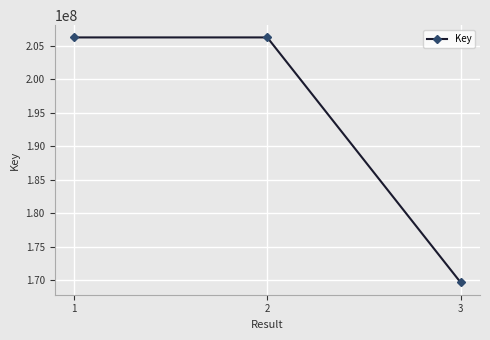

What value does the data have at 2?

206248633